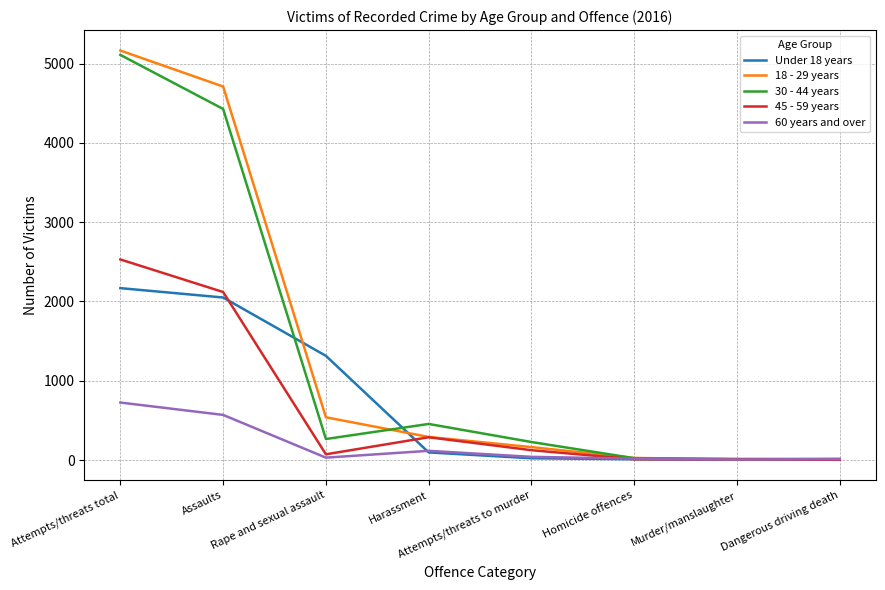

Where is Under 18 years nearest to the value 1086?

Rape and sexual assault